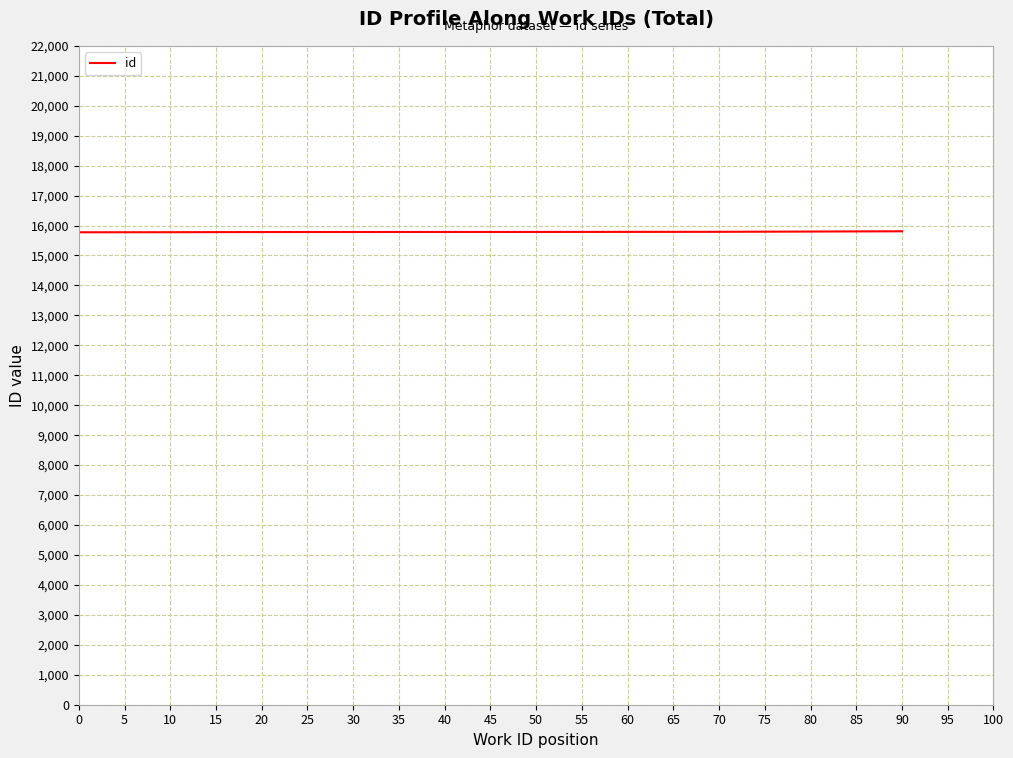

How many series are shown in this chart?

1